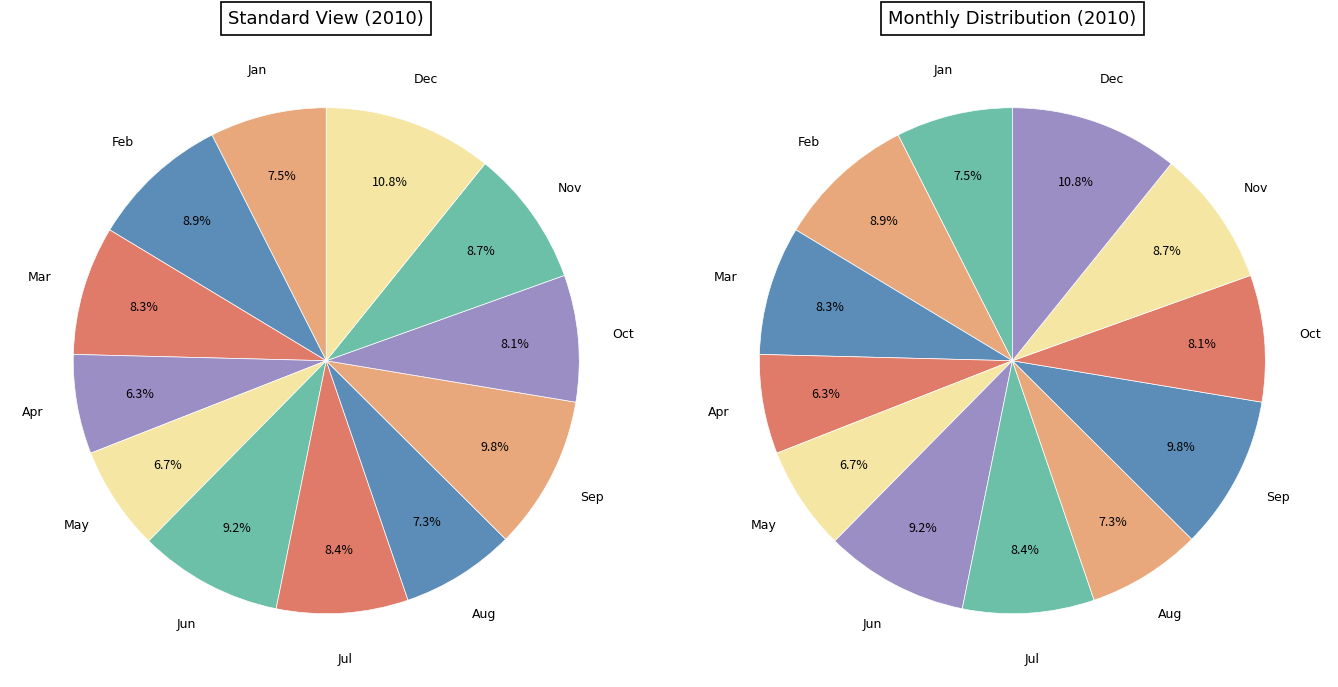

To the nearest percent, what portion does Feb represent?

9%